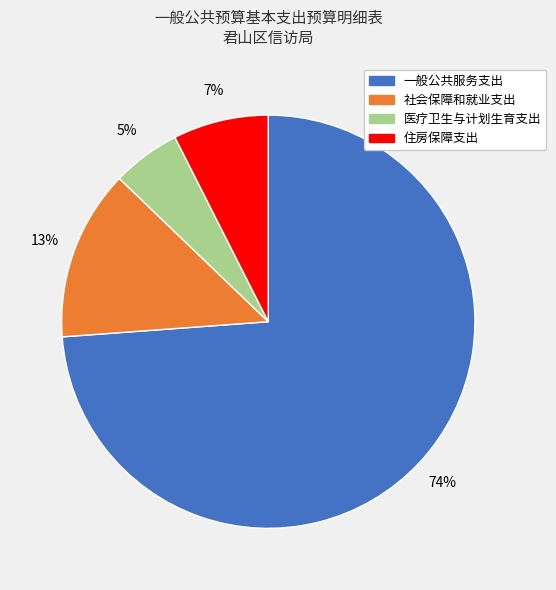

Which category accounts for the majority?

一般公共服务支出